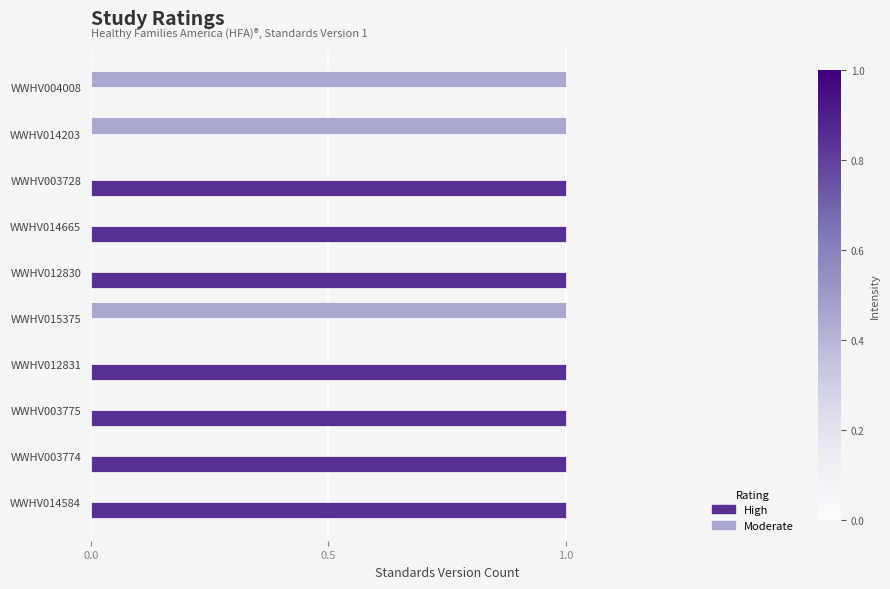

What is the sum of all High values?

7